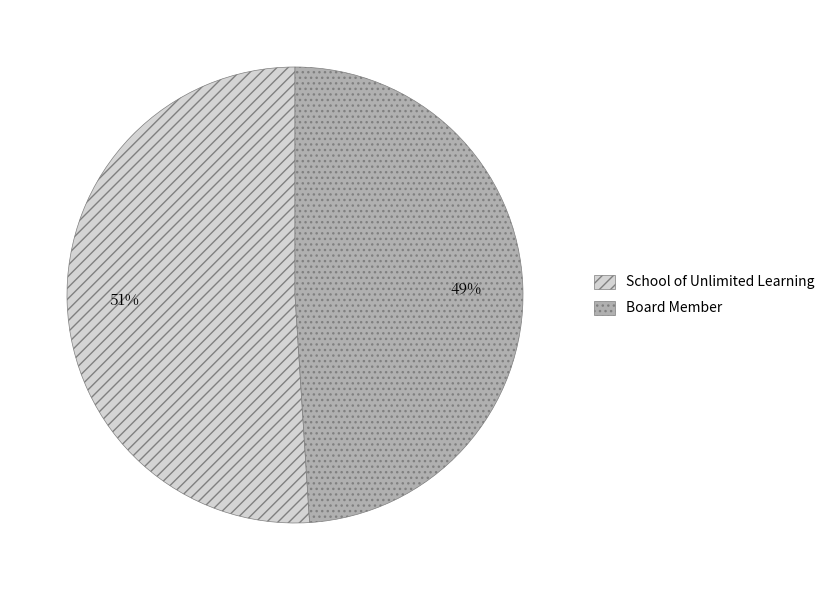

Between Board Member and School of Unlimited Learning, which is larger?

School of Unlimited Learning